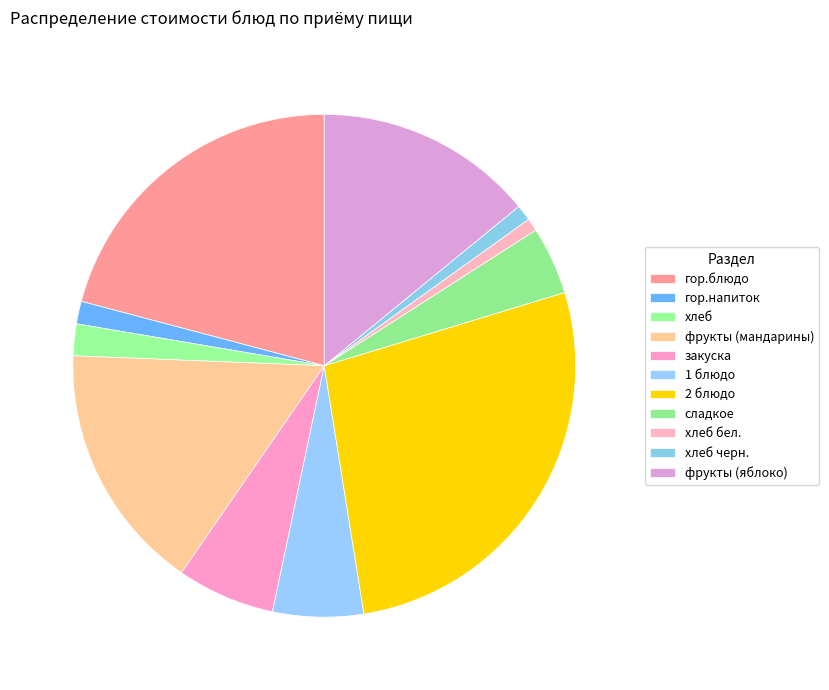

Is it true that хлеб бел. is 1% of the pie?

True